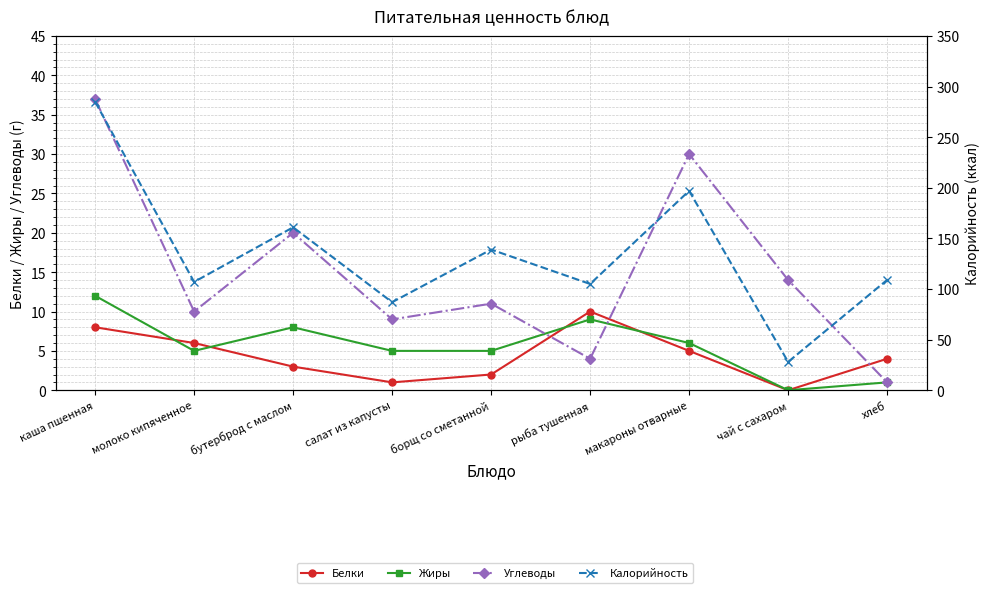

At which label does Белки reach its peak?

рыба тушенная